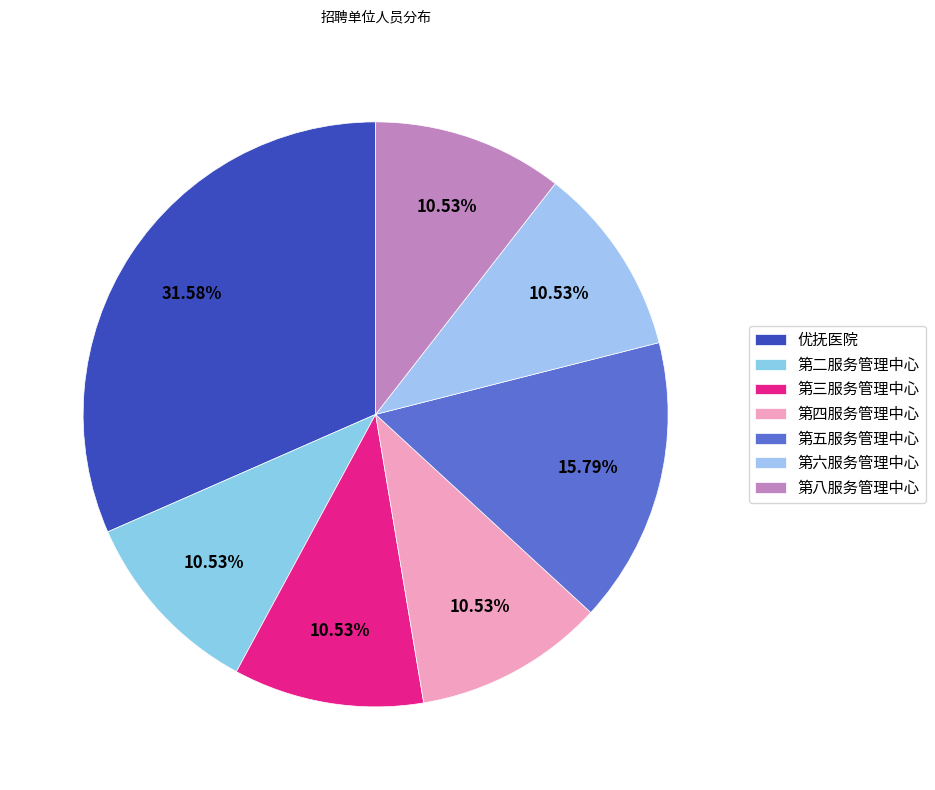

How many slices are in this pie chart?

7